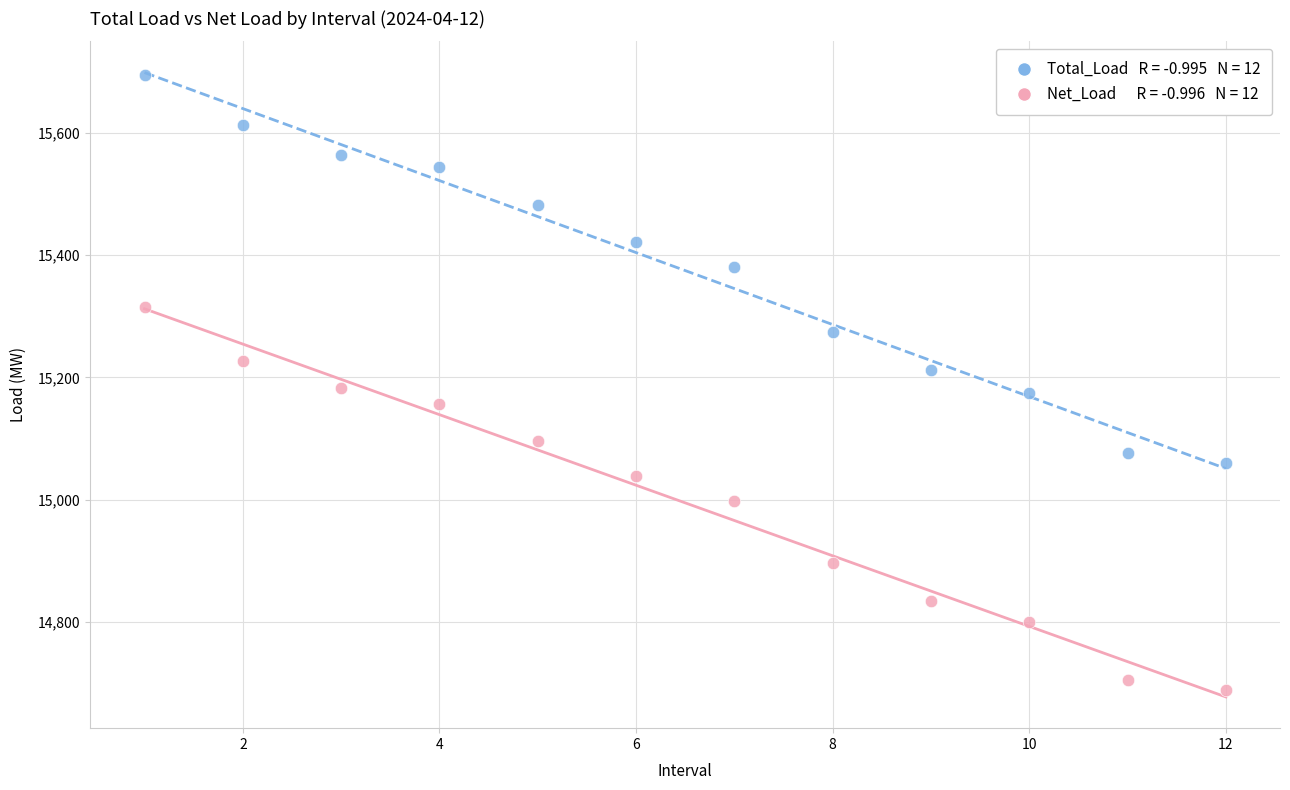

Across all data points, what is the range of Y values (max minus min)?

1004.5